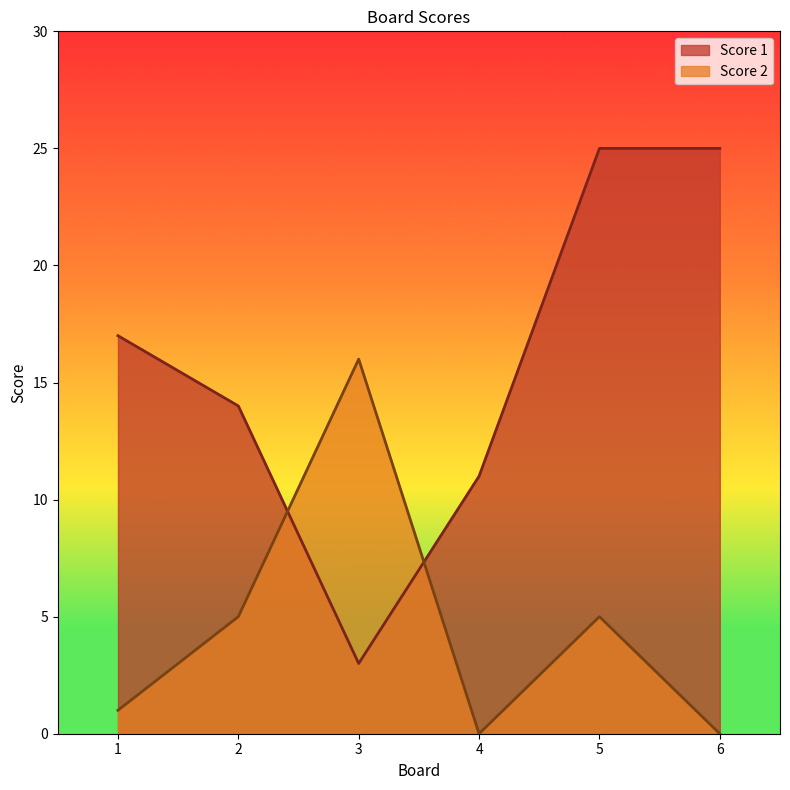

What is the minimum value for Score 1?

3